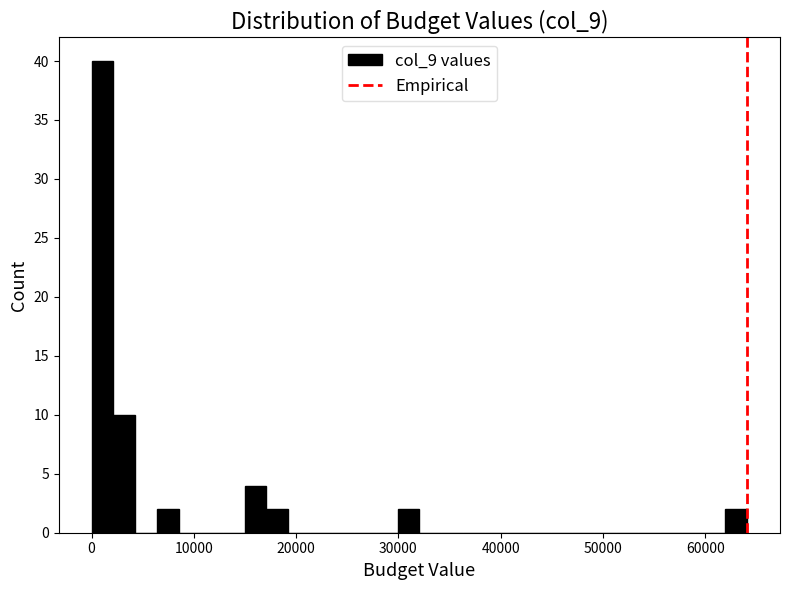

Read against the x-axis, roughly where is the centre of the tallest bar?

1000